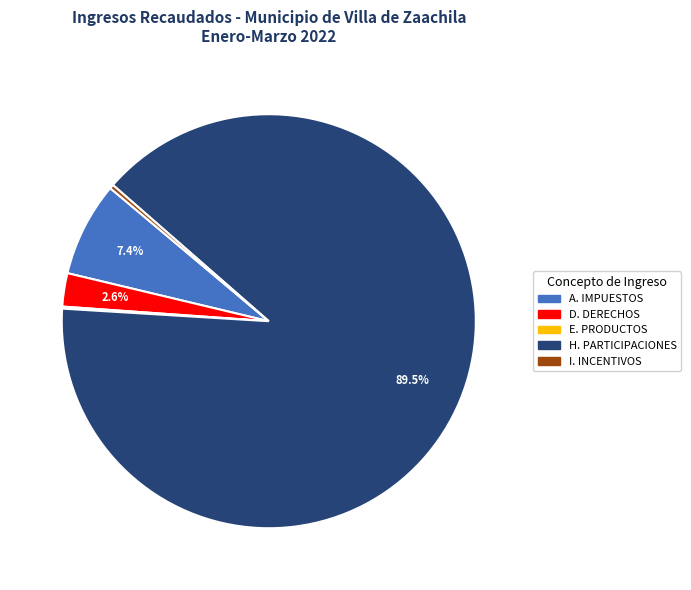

Does any single category account for the majority?

Yes